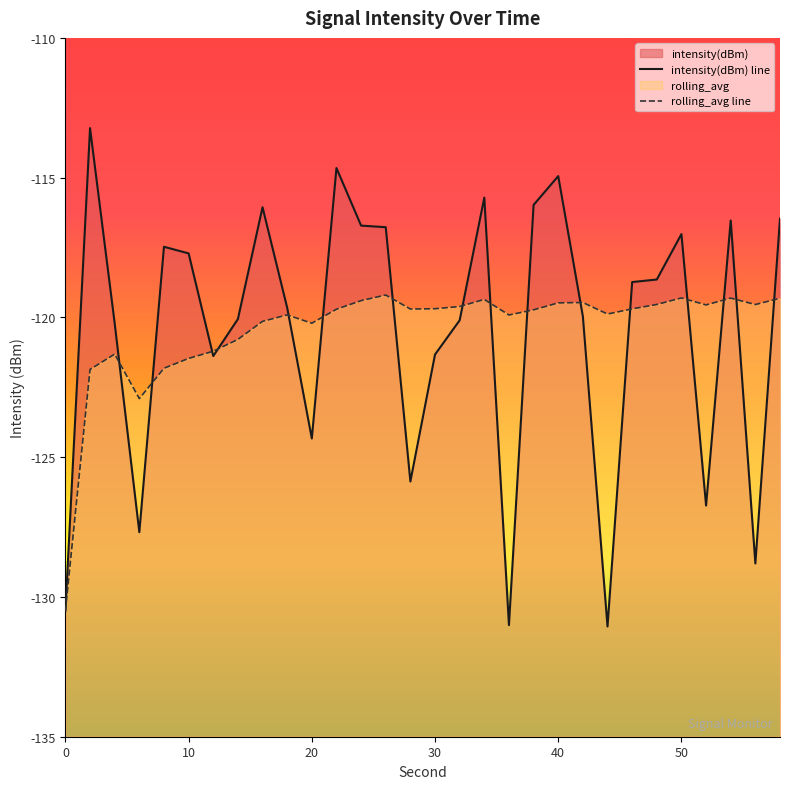

Reading right to left, extract all data points from this chart.

intensity(dBm) line: -116.5	-128.8	-116.5	-126.7	-117.0	-118.6	-118.7	-131.1	-120.0	-114.9	-116.0	-131.0	-115.7	-120.1	-121.3	-125.9	-116.8	-116.7	-114.7	-124.3	-119.7	-116.1	-120.1	-121.4	-117.7	-117.5	-127.7	-120.2	-113.2	-130.5
rolling_avg line: -119.3	-119.5	-119.3	-119.6	-119.3	-119.5	-119.7	-119.9	-119.5	-119.5	-119.7	-119.9	-119.4	-119.6	-119.7	-119.7	-119.2	-119.4	-119.7	-120.2	-119.9	-120.1	-120.8	-121.2	-121.5	-121.8	-122.9	-121.3	-121.9	-130.5